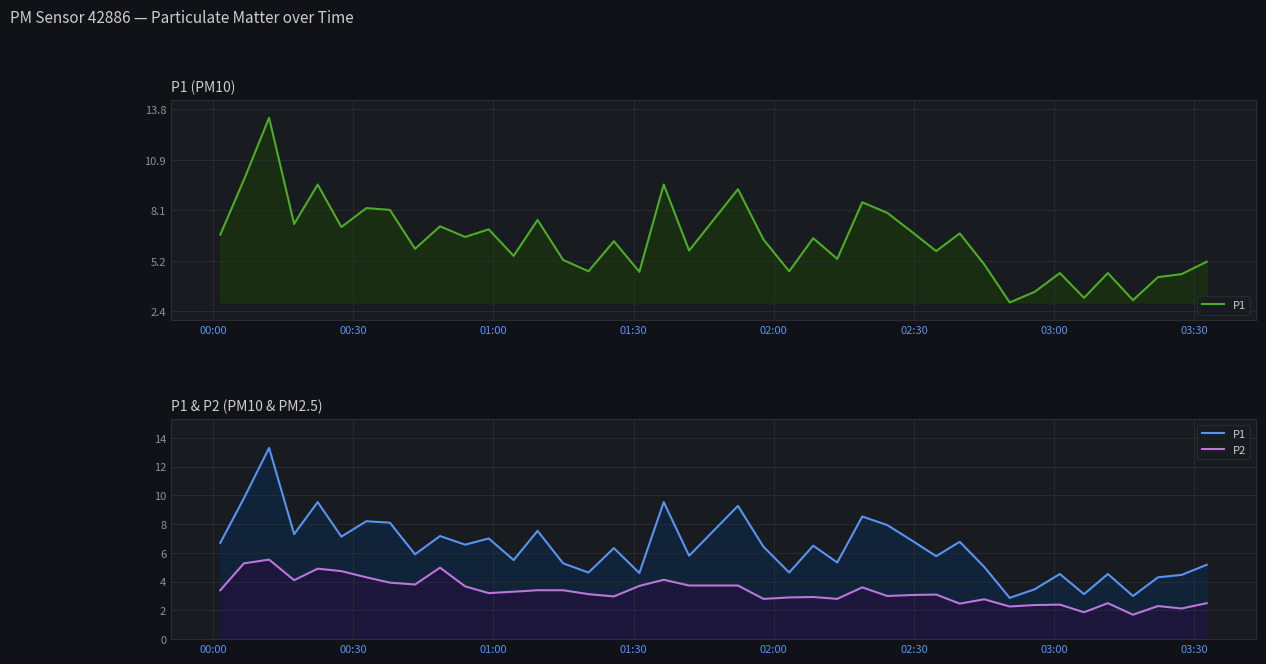

List the series in order of their peak value, lowest first.

P2, P1